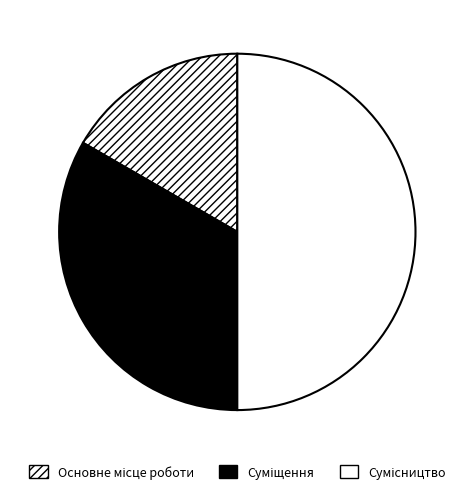

Rank the categories by value from lowest to highest.

Основне місце роботи, Суміщення, Сумісництво